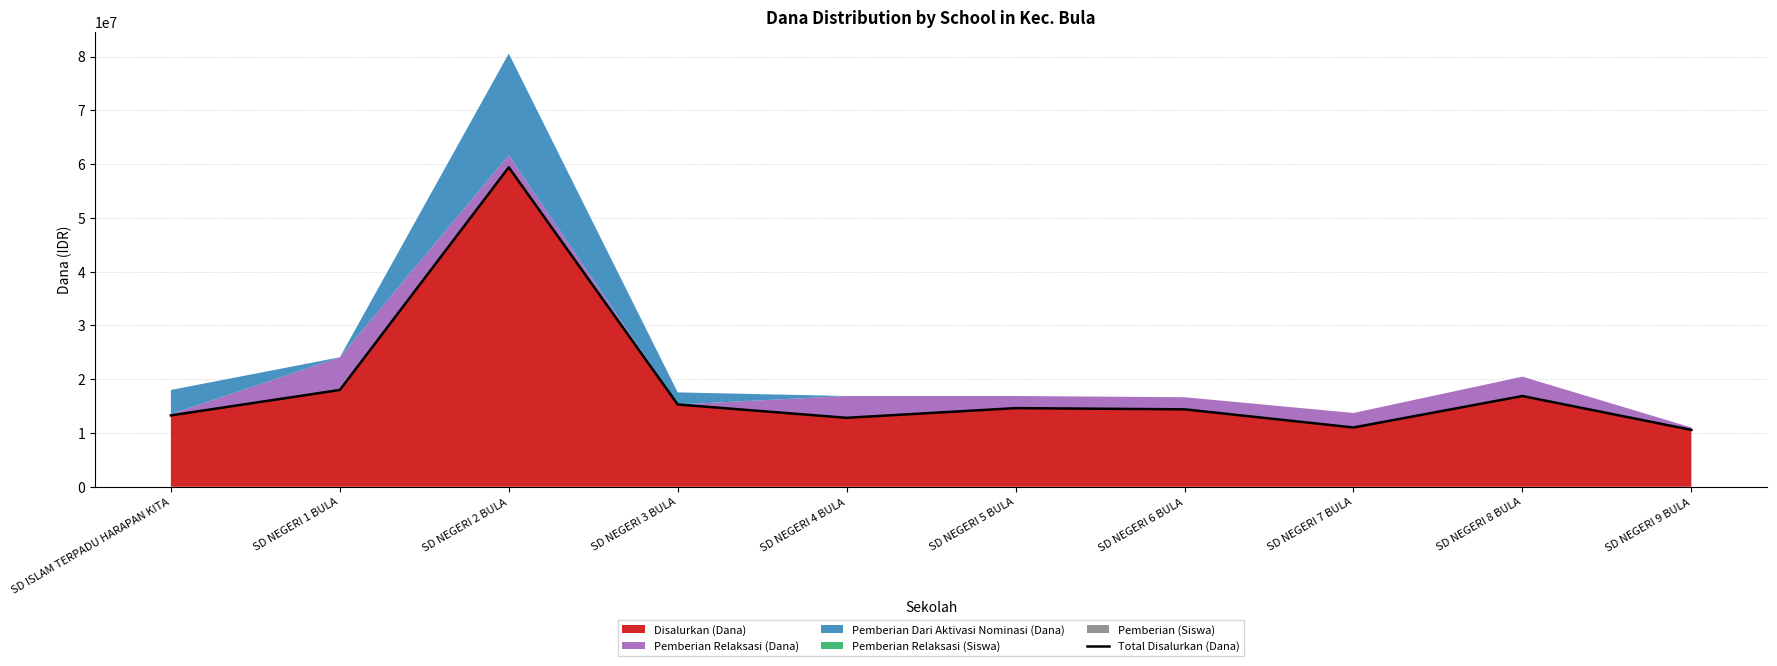

Which category has the highest value across all series?

SD NEGERI 2 BULA